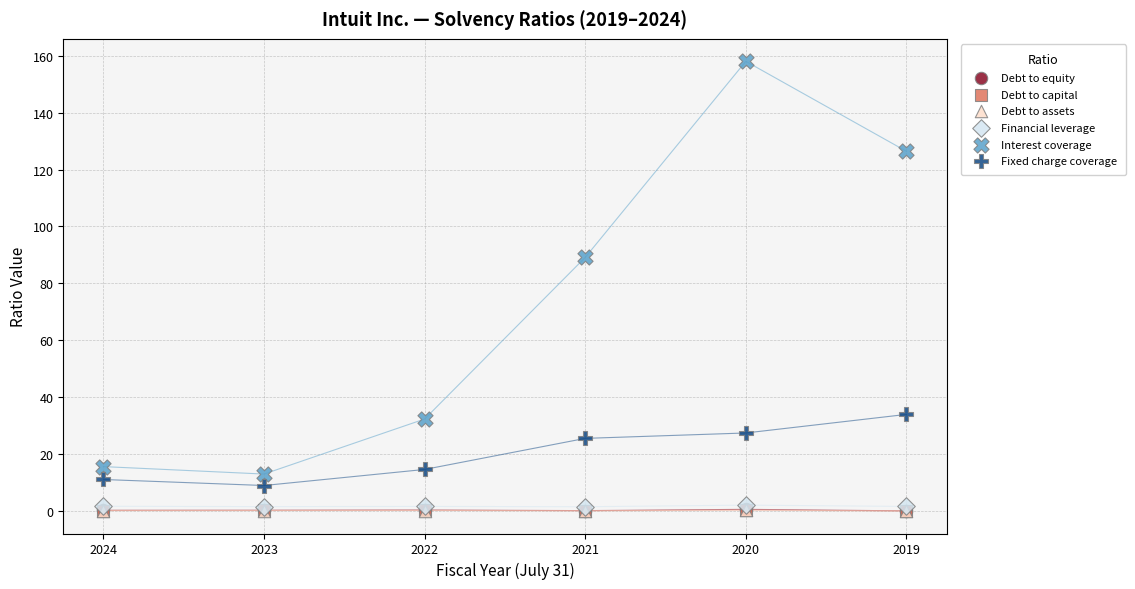

Which series has the widest spread of Y values?

Interest coverage